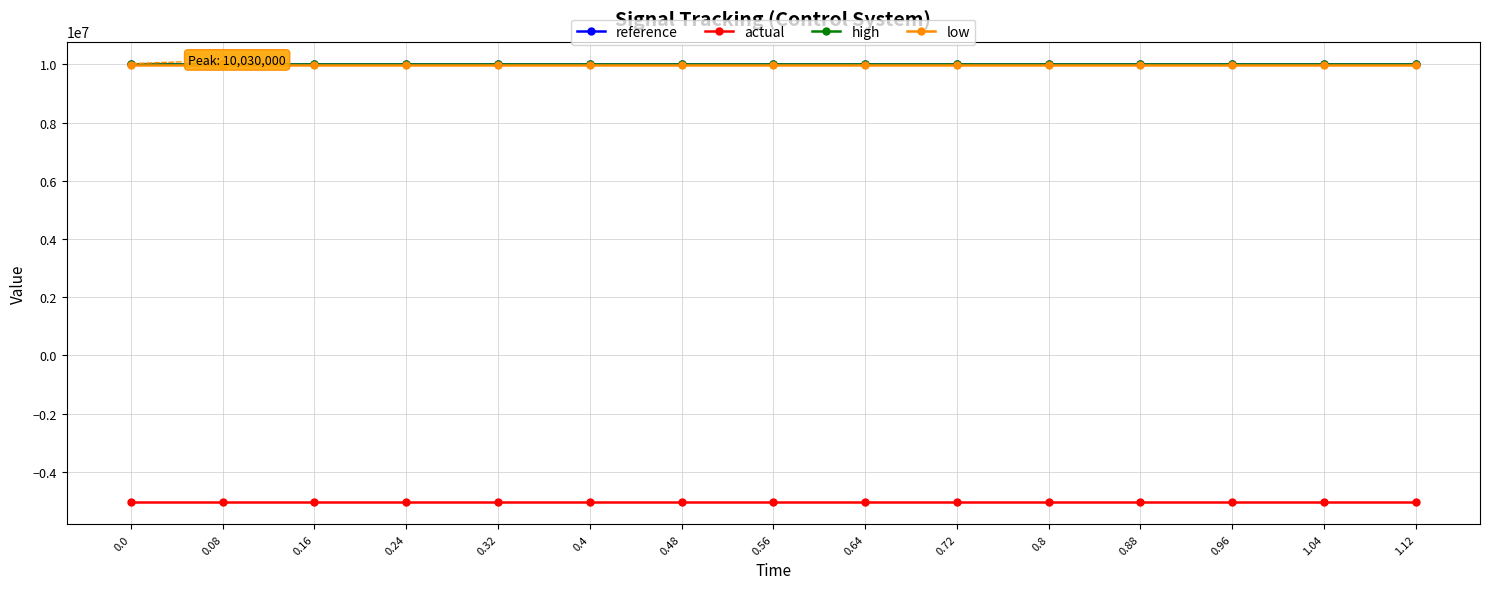

True or false: high and reference cross at least once.

False